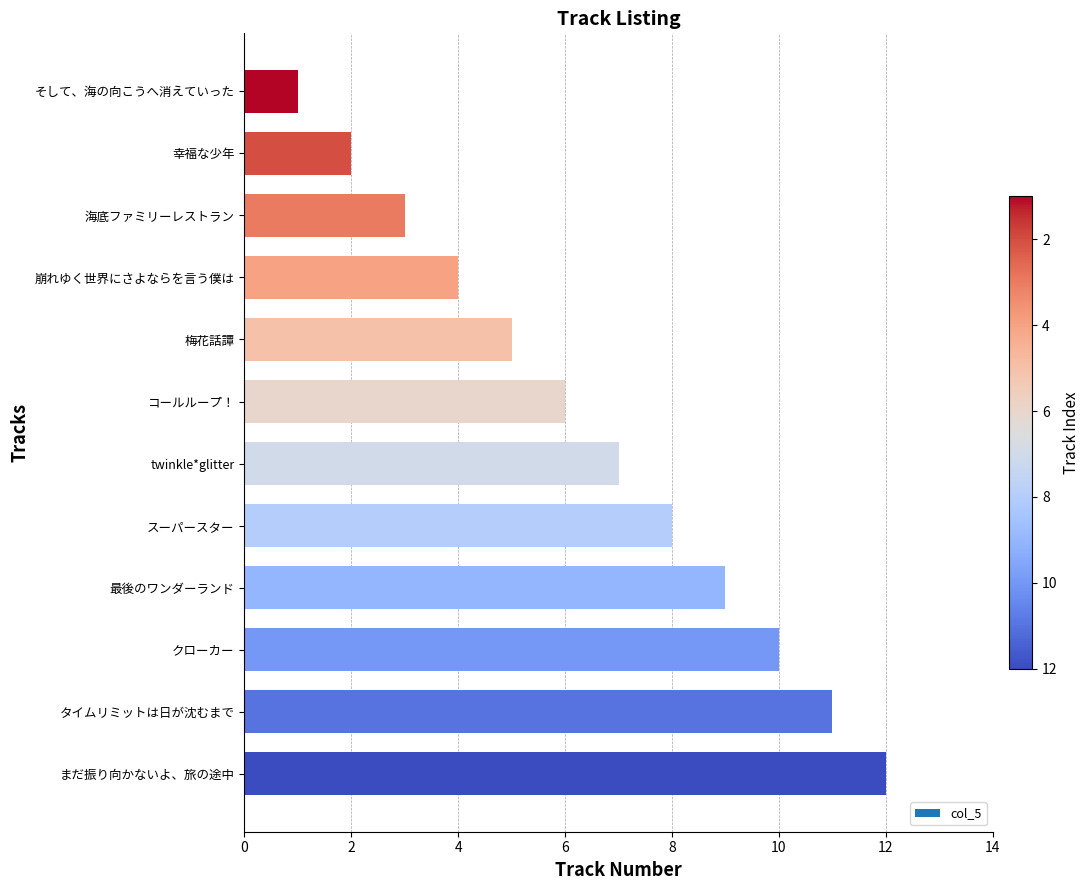

What is the approximate value at 幸福な少年, to the nearest 10?

0